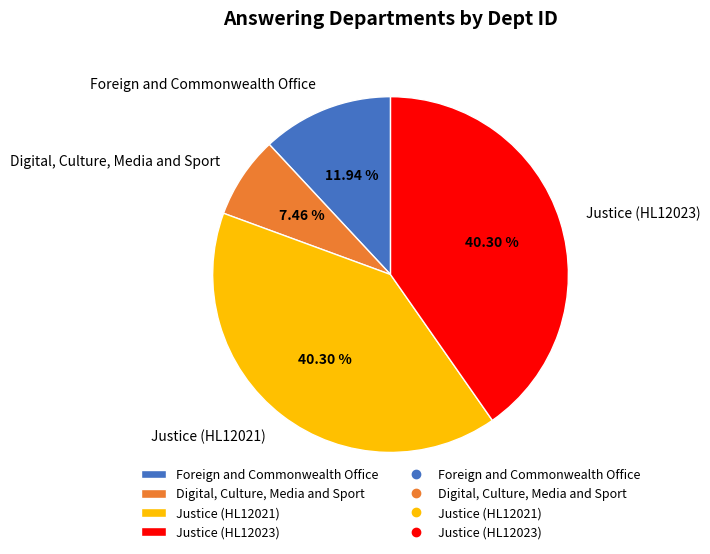

To the nearest percent, what percentage of the pie is Digital, Culture, Media and Sport?

7%